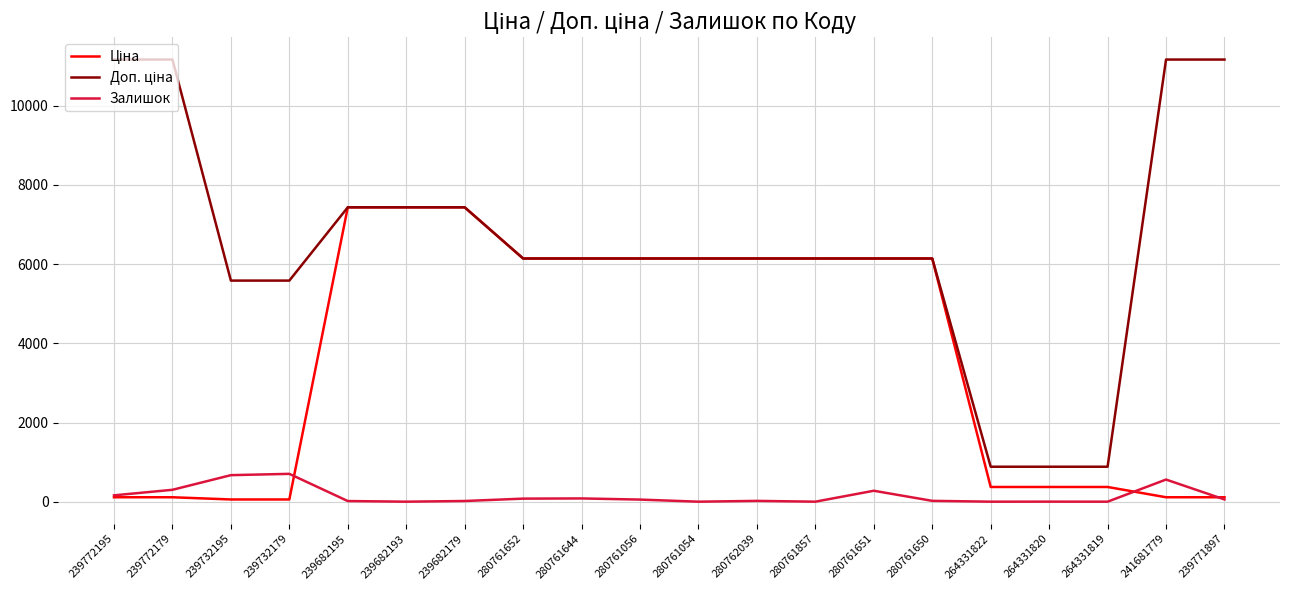

The Залишок series shows 0.0 at 264331822. True or false?

True